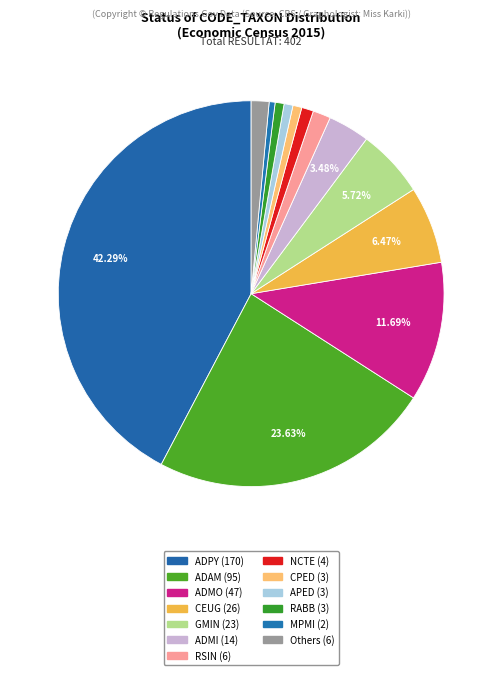

Count the number of slices in the pie.

13